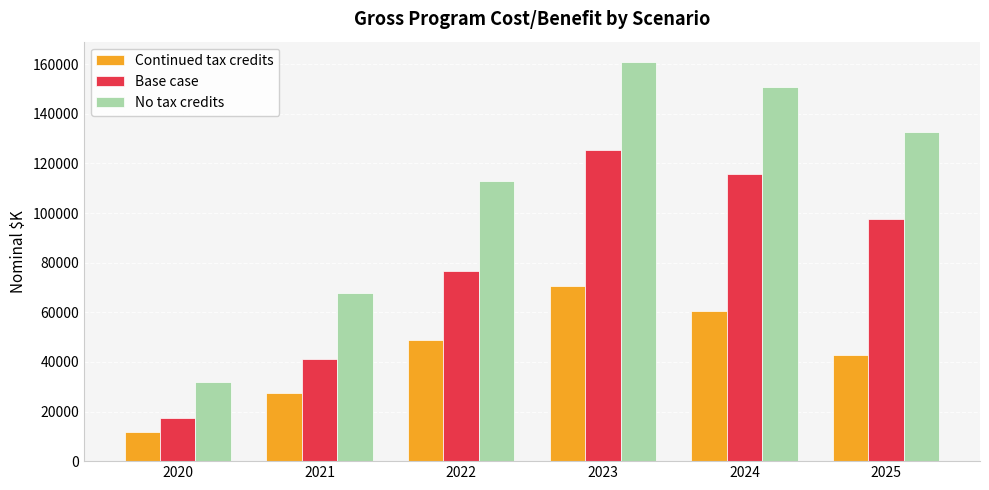

At how many categories does at least one series exceed 124086?

3